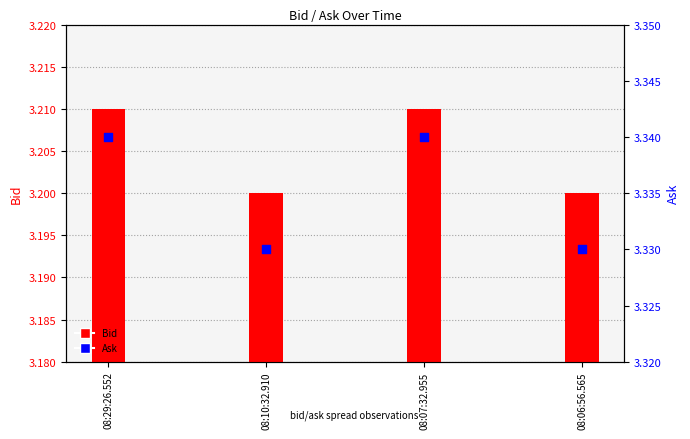

At how many categories does at least one series exceed 3?

4